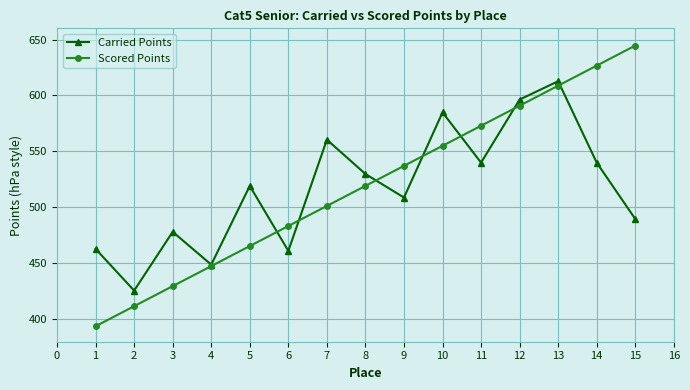

How many categories are shown in the chart?

15